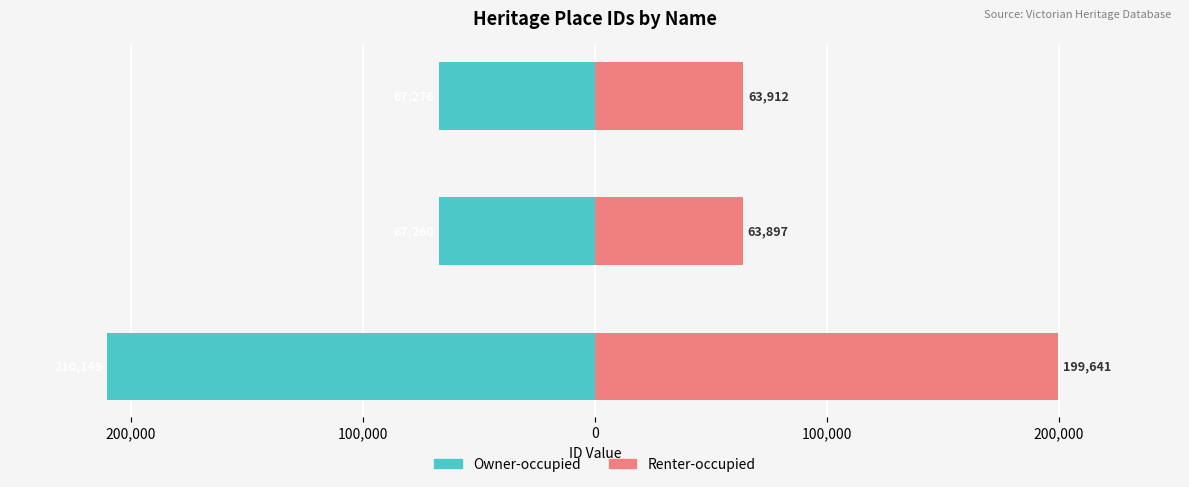

Reading right to left, list all the values displayed in this chart.

Owner-occupied: -67276.0	-67260.0	-210149.0
Renter-occupied: 63912.2	63897.0	199641.5